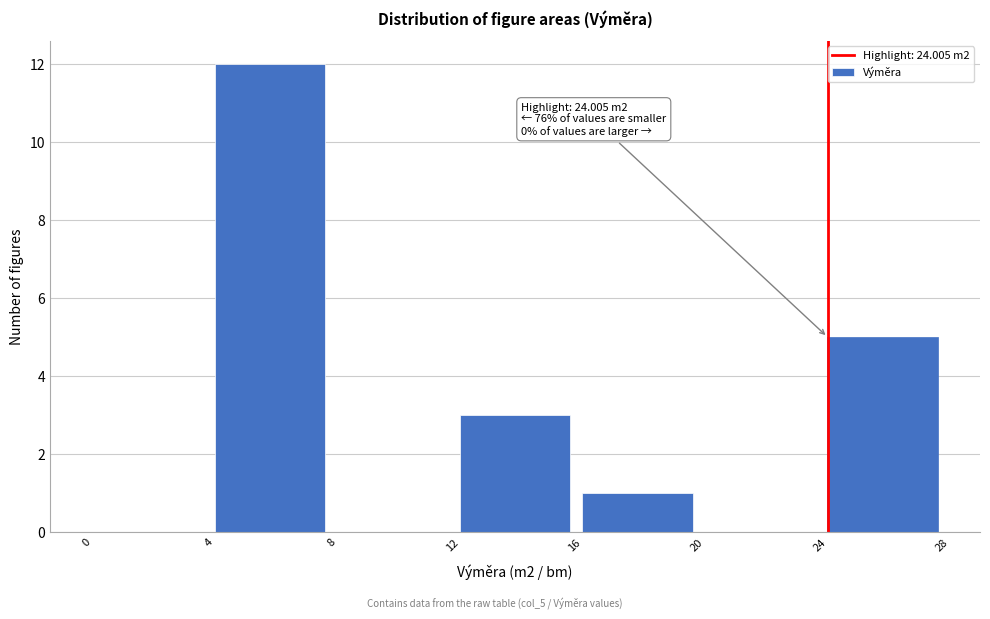

Which range on the x-axis has the tallest bar?

4 to 8